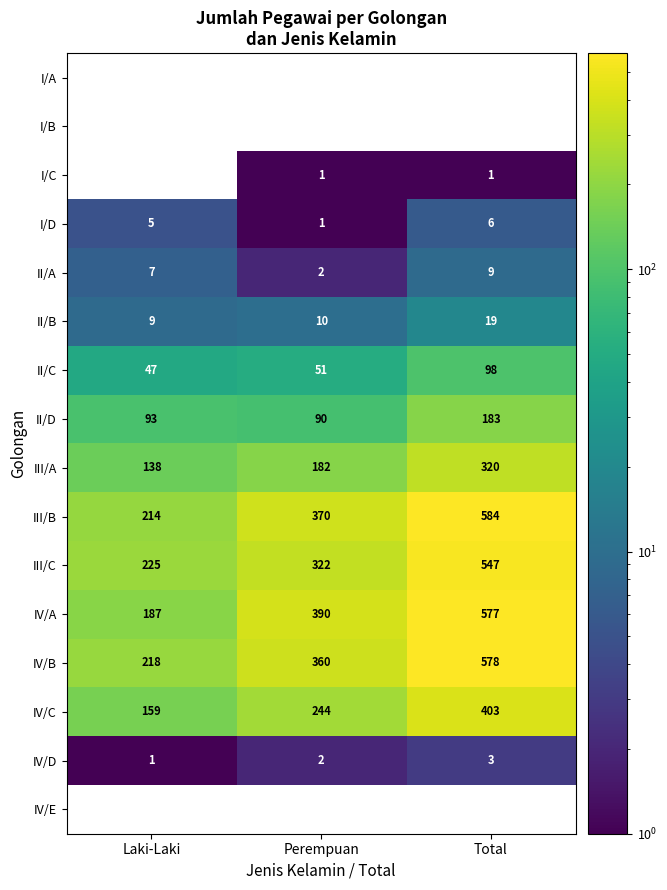

The IV/B series shows 360 at Perempuan. True or false?

True